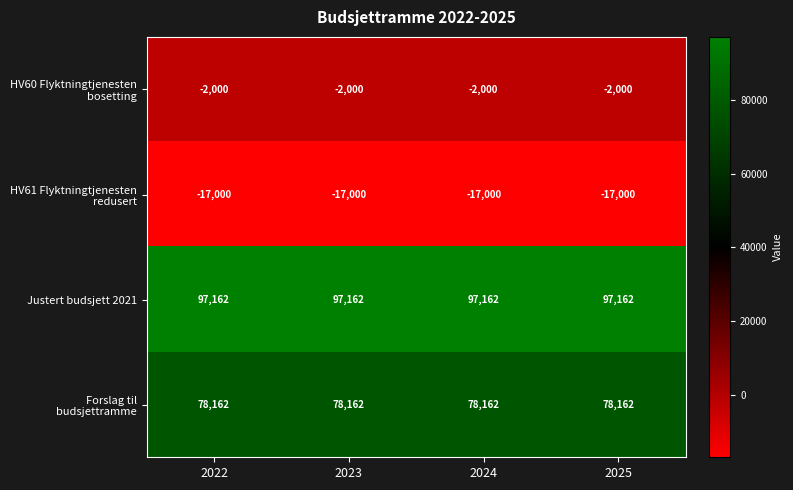

What is the average value of the Justert budsjett 2021 series?

97162